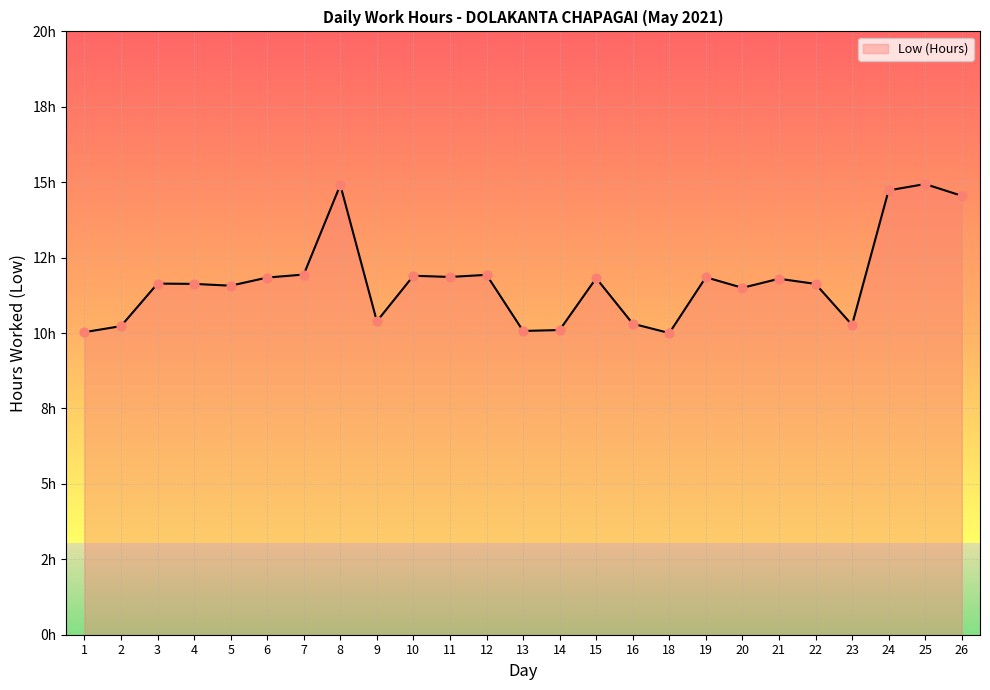

What is the ratio of the value at 11 to the value at 7?

1.0